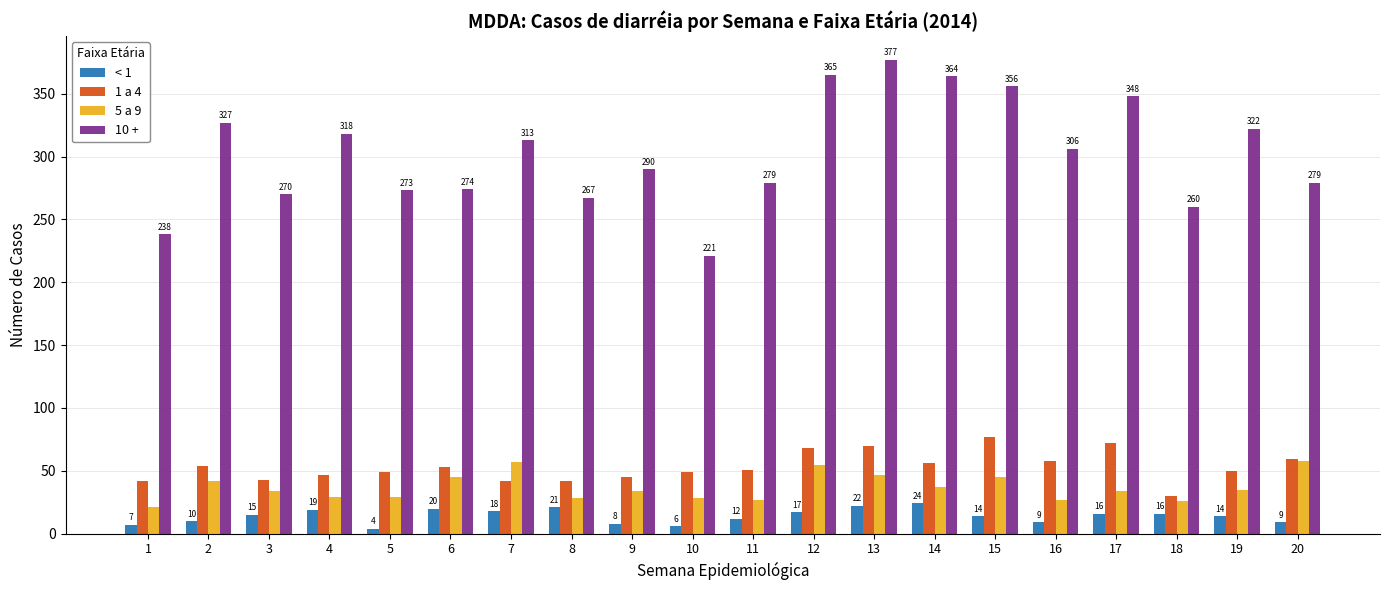

What is the sum of the < 1 values at 2 and 6?

30